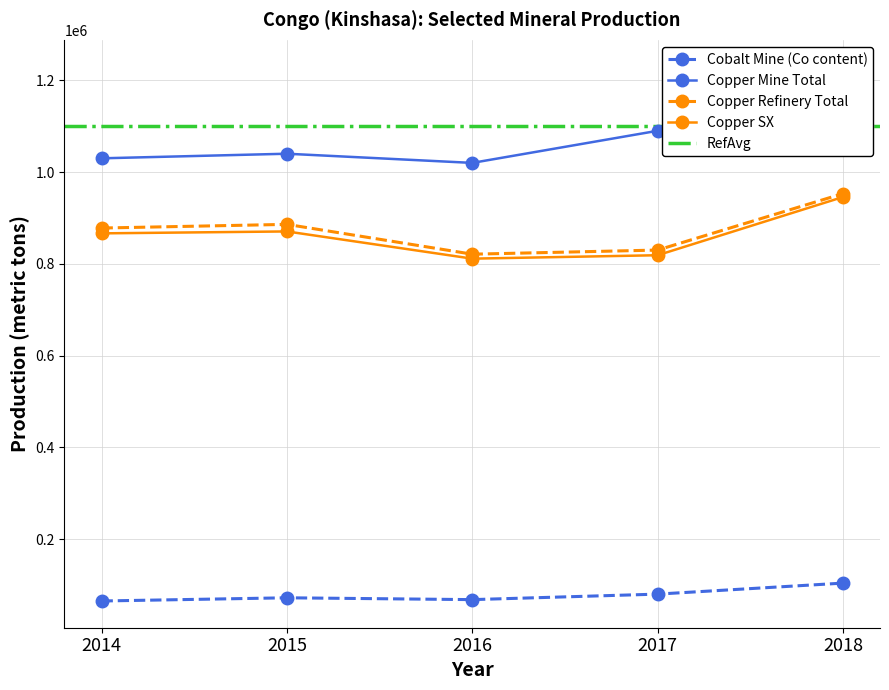

How many lines are shown in the chart?

4